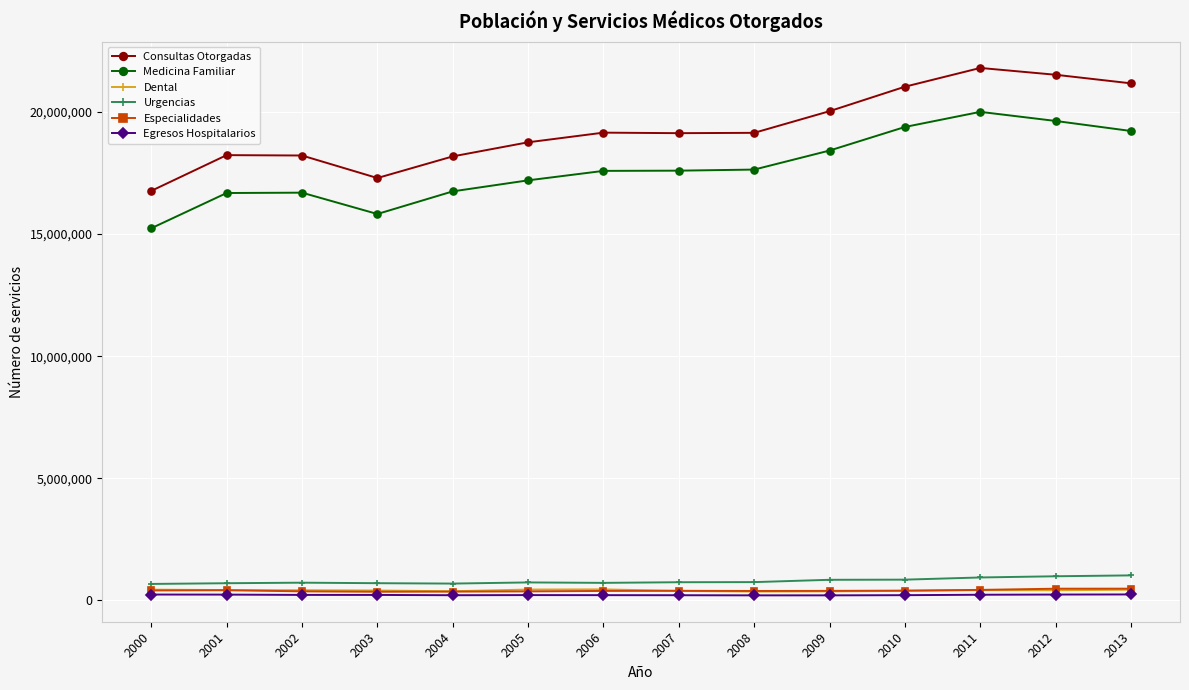

What value does the Medicina Familiar series have at 2005?

17199793